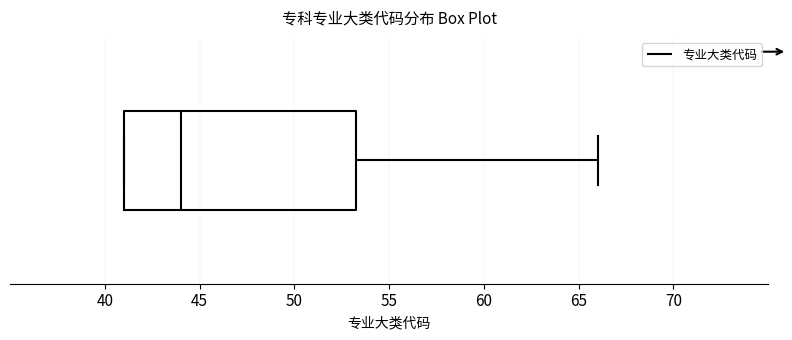

Where does the median line of the box sit on the x-axis? The values are not printed on the chart, so give them approximately, as read against the axis.

44.0